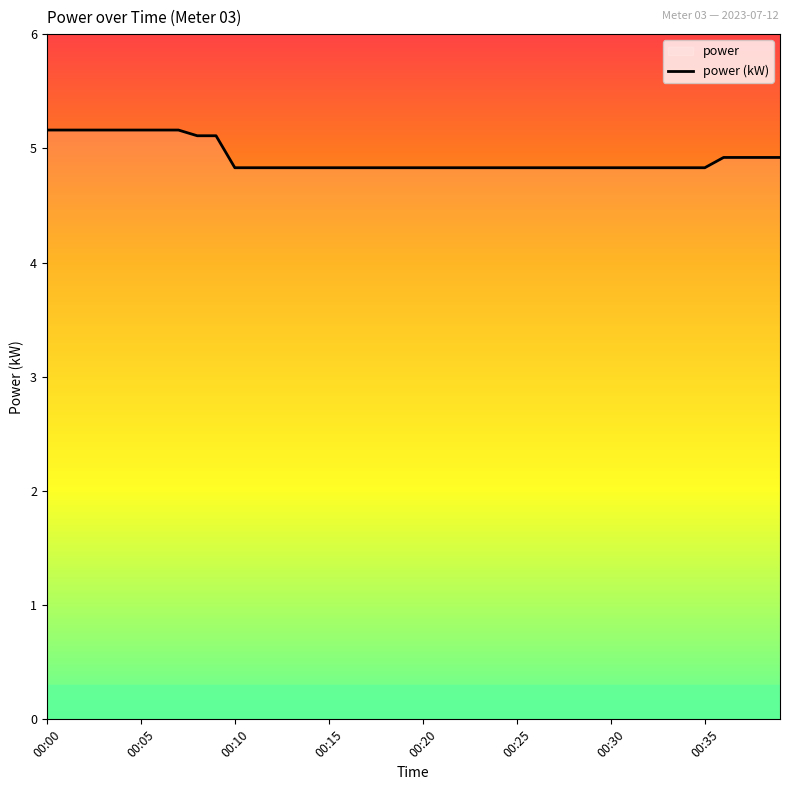

What position from the left is 36?

37